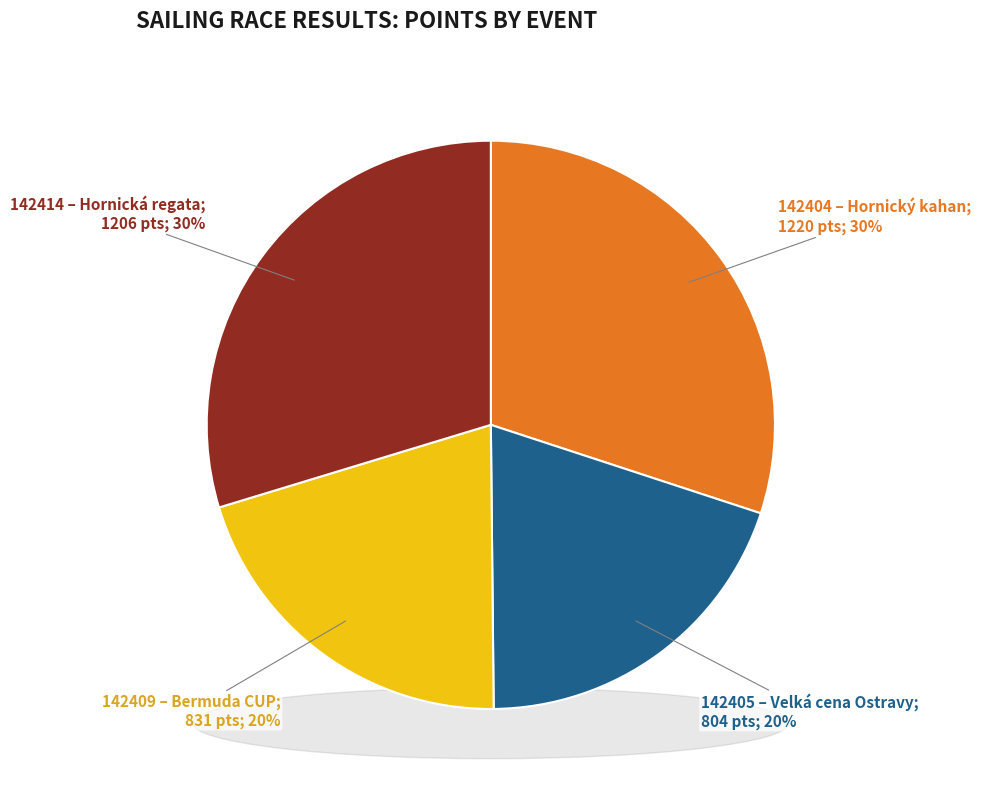

Is 142404
Hornický kahan the majority of the pie?

No